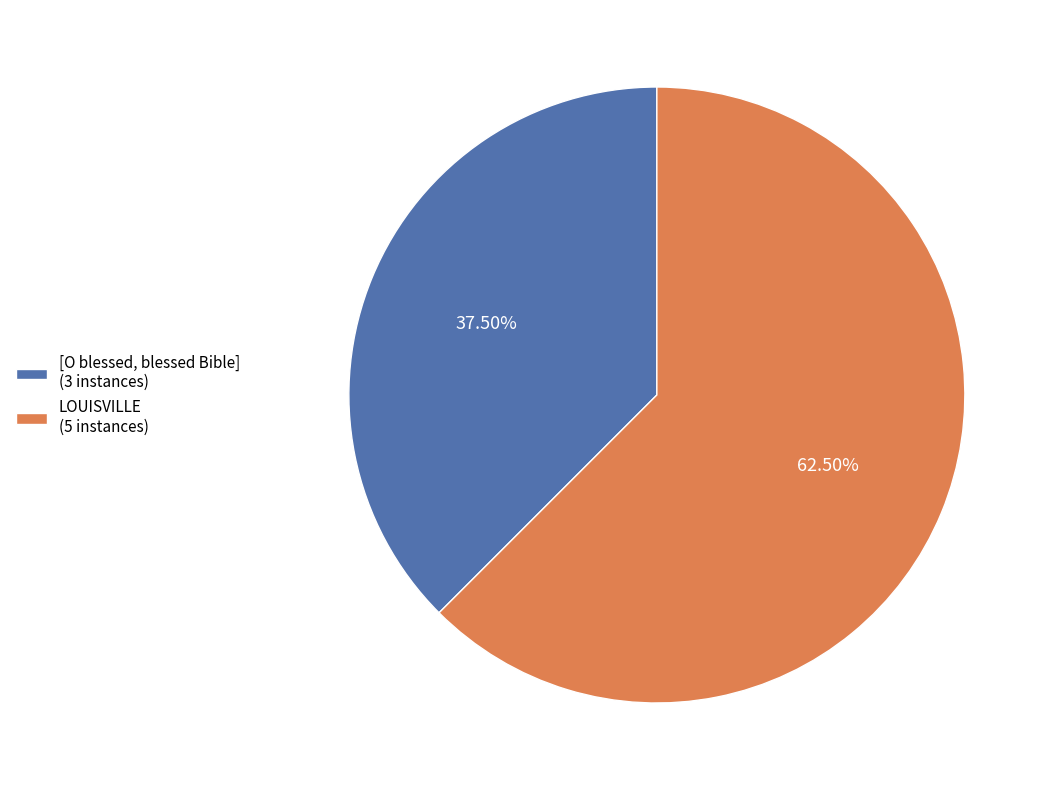

Is there a majority slice in this chart?

Yes